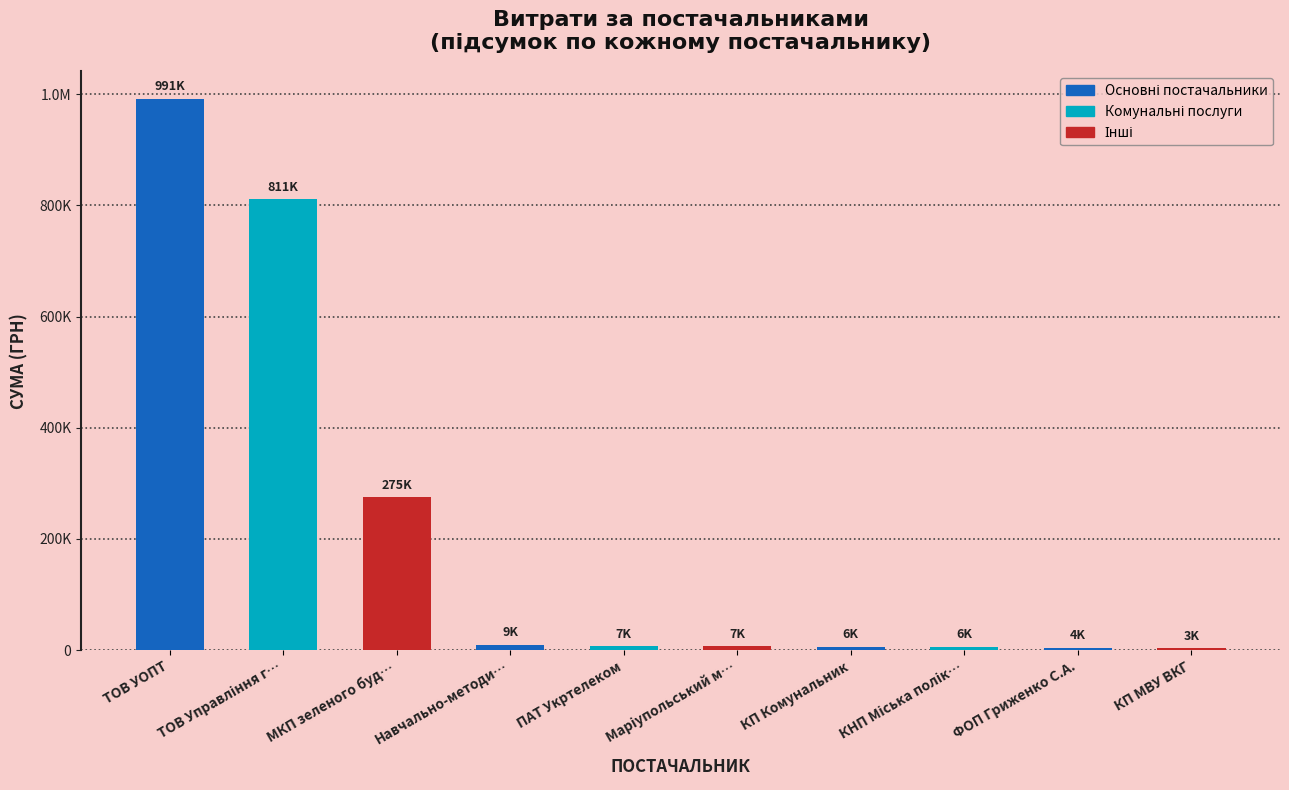

What is the ratio of the value at КНП Міська полік… to the value at КП Комунальник?

1.0